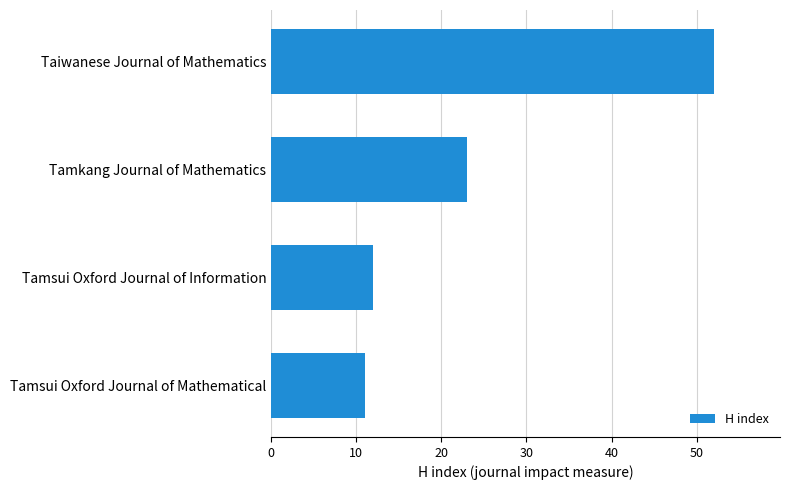

Approximately how many times larger is the value at Taiwanese Journal of Mathematics compared to Tamsui Oxford Journal of Mathematical?

4.7